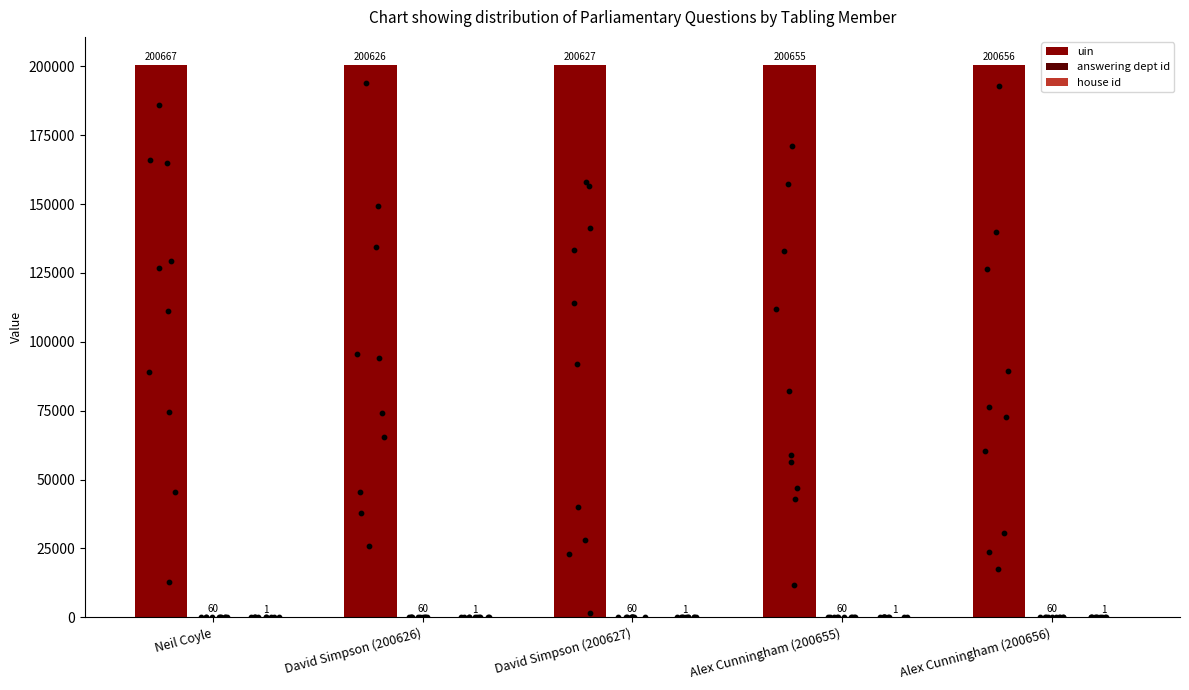

What is the total value across all series at Alex Cunningham (200656)?

200717